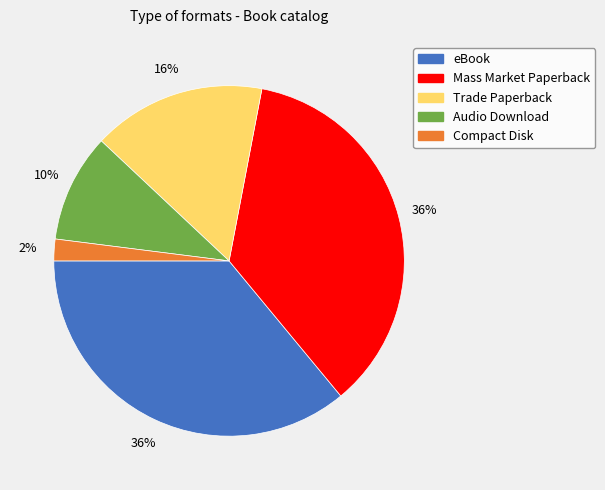

To the nearest percent, what is the difference between the largest and smallest slice percentages?

34%